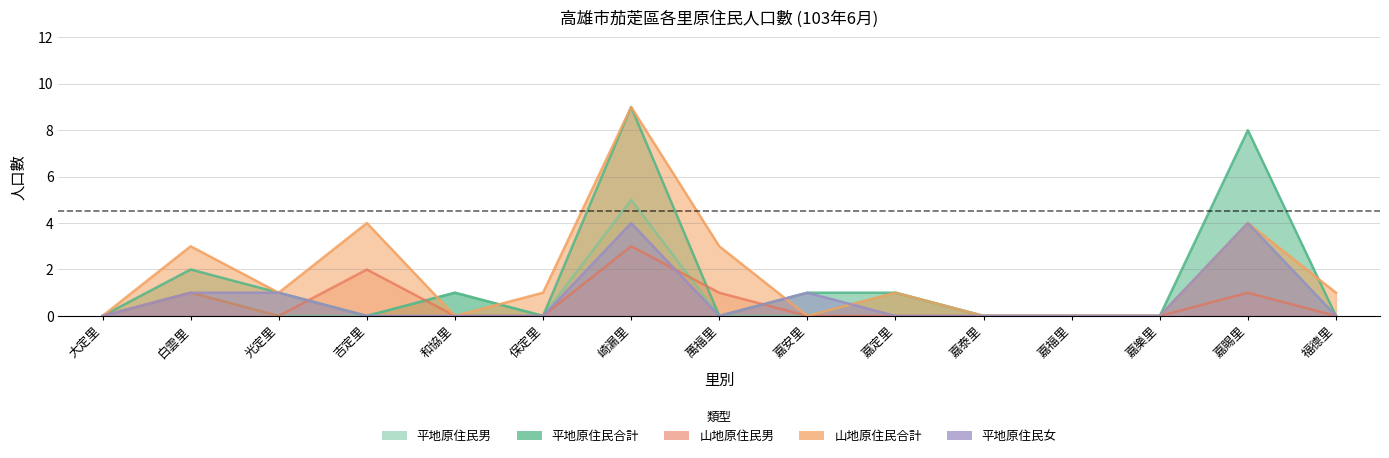

How many 山地原住民男 values are between 0 and 1?

13